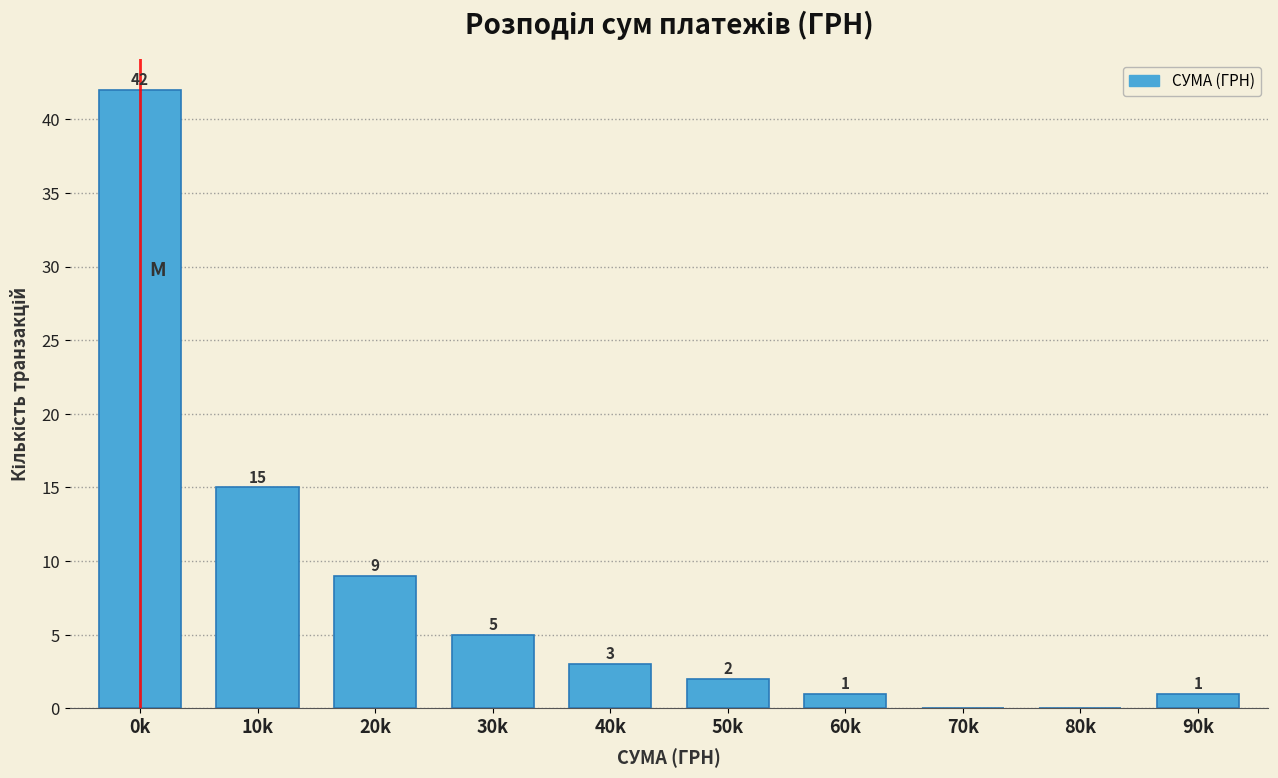

Reading right to left, transcribe all the data shown in this chart.

90k=1	80k=0	70k=0	60k=1	50k=2	40k=3	30k=5	20k=9	10k=15	0k=42